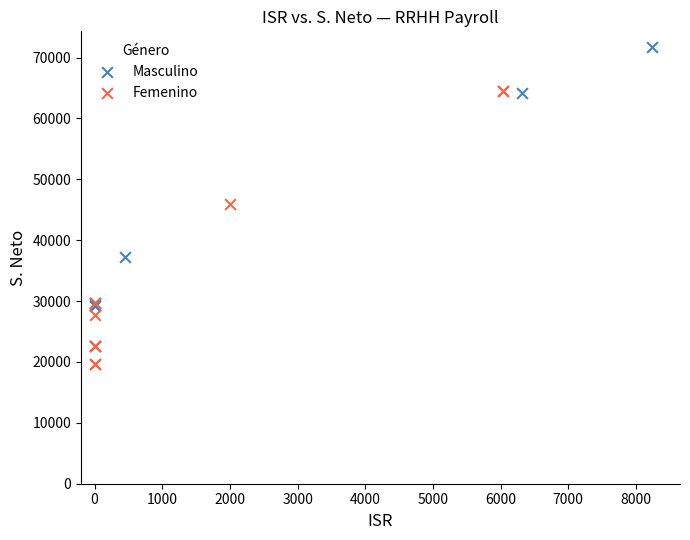

Which series has the widest spread of Y values?

Masculino